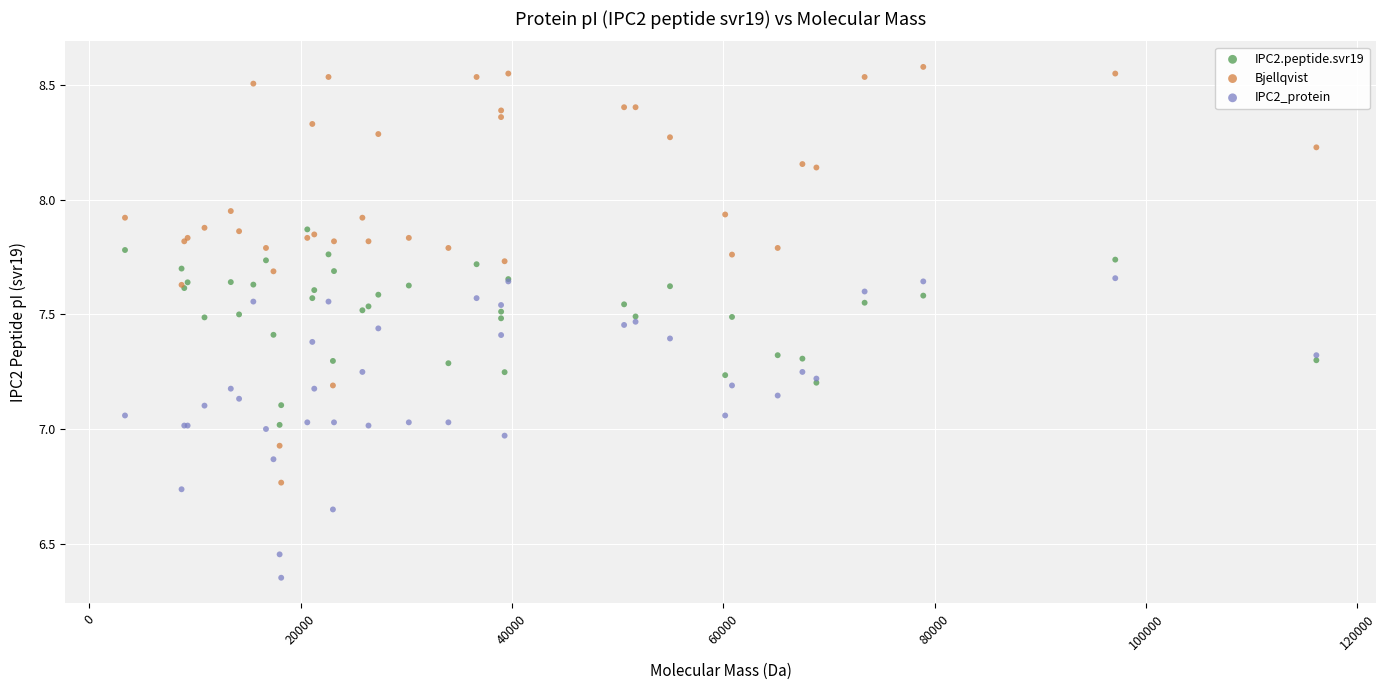

What are all the series names shown in the legend?

IPC2.peptide.svr19, Bjellqvist, IPC2_protein